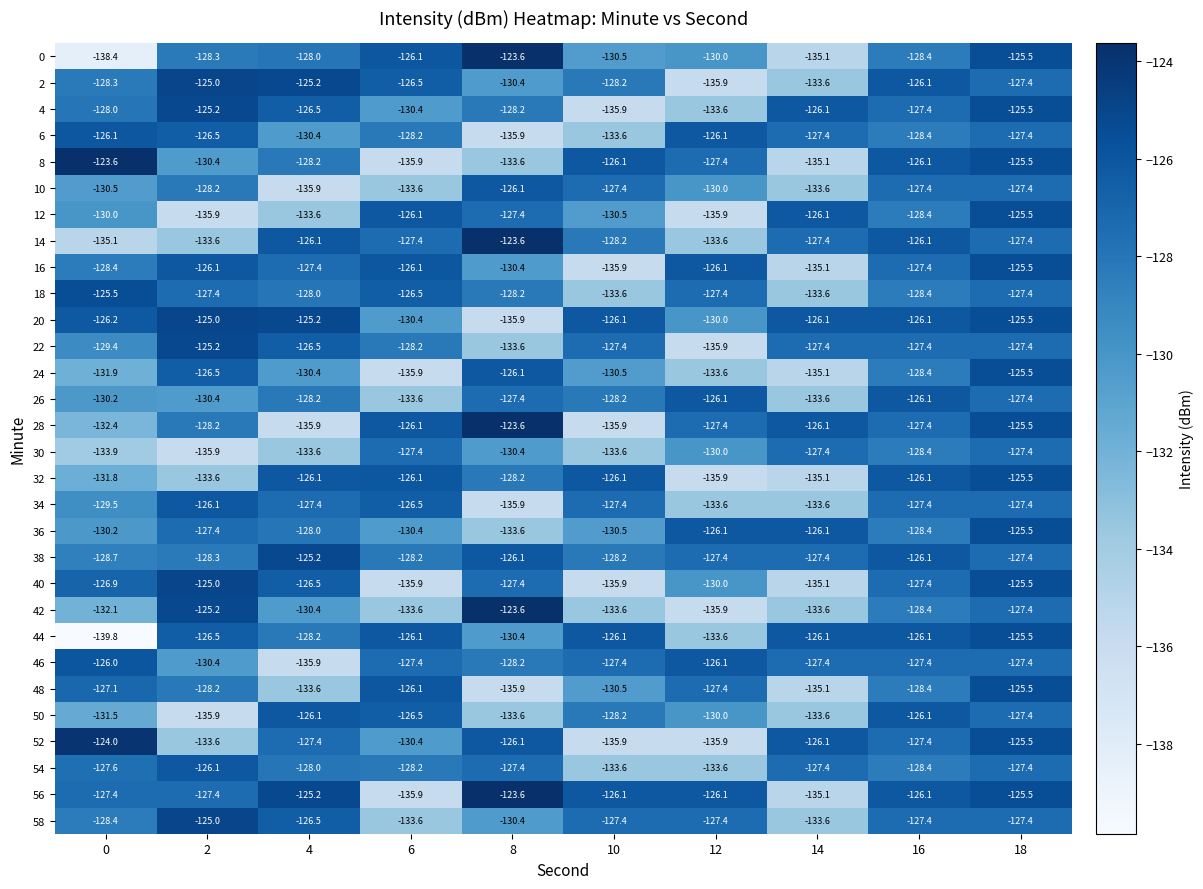

Is the value of 16 at 6 greater than the value of 2 at 8?

Yes